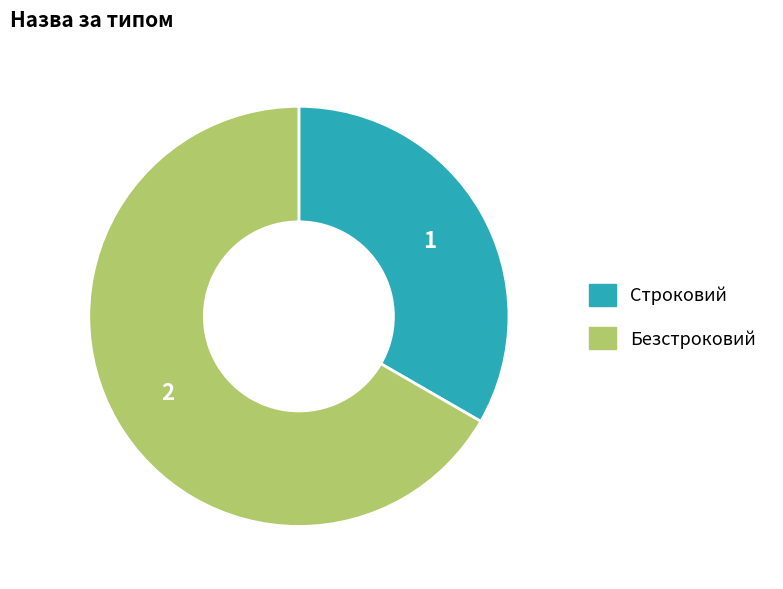

What is the largest slice in the pie chart?

Безстроковий